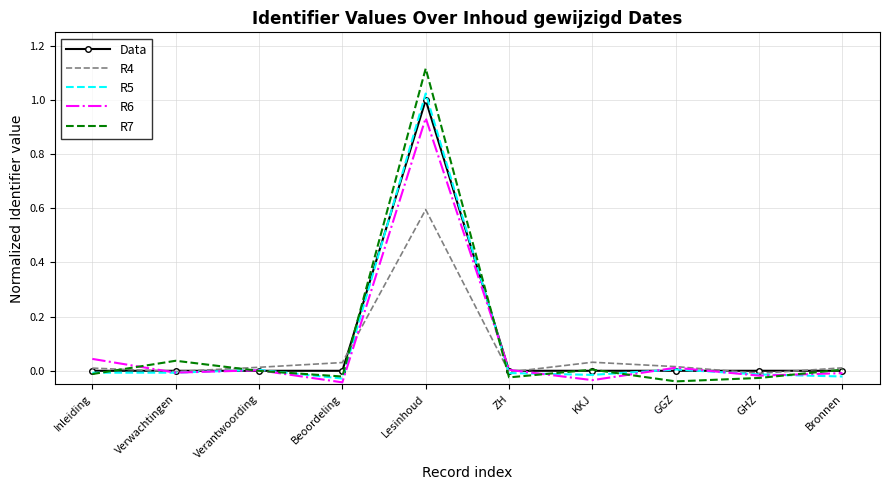

At which category is the sum across all series the highest?

Lesinhoud